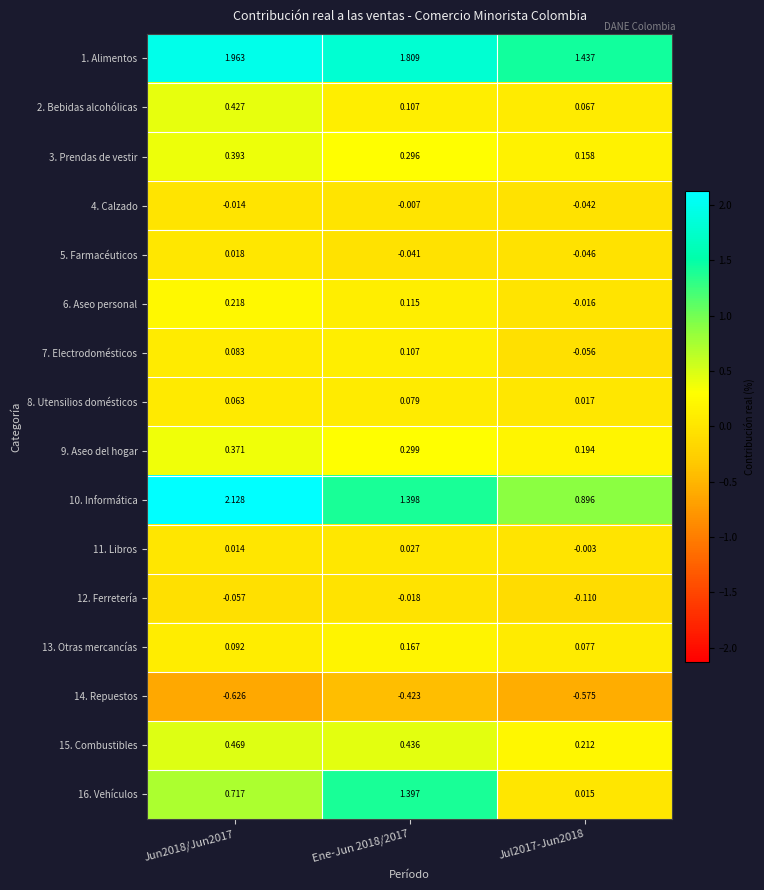

Is the value of 12. Ferretería at Jun2018/Jun2017 greater than the value of 16. Vehículos at Jul2017-Jun2018?

No